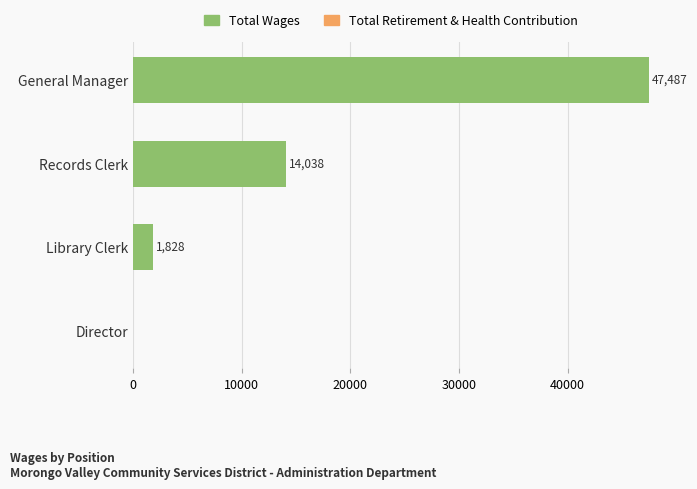

How many positive values are there?

3